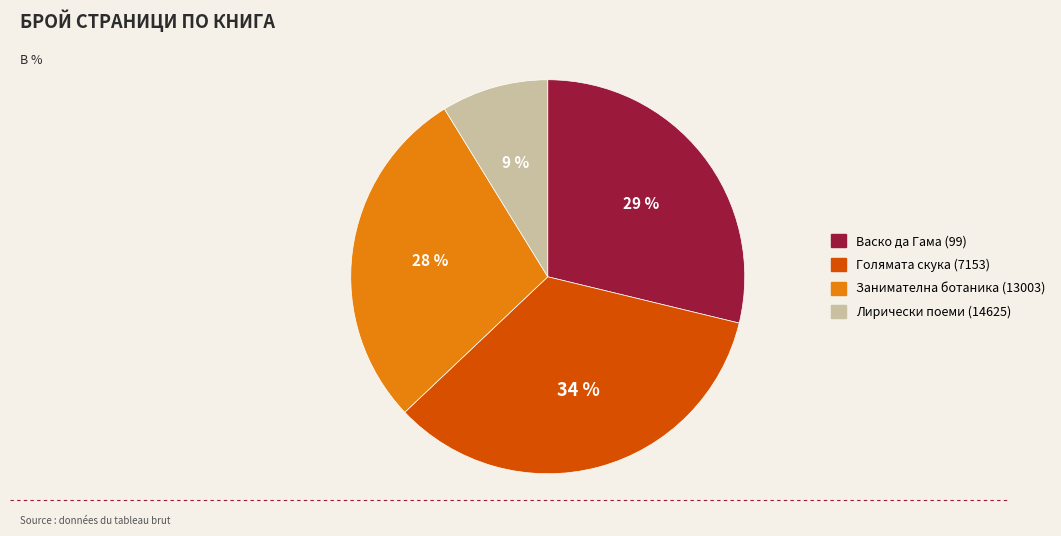

Do Голямата скука (7153) and Васко да Гама (99) together represent more than half of the pie?

Yes